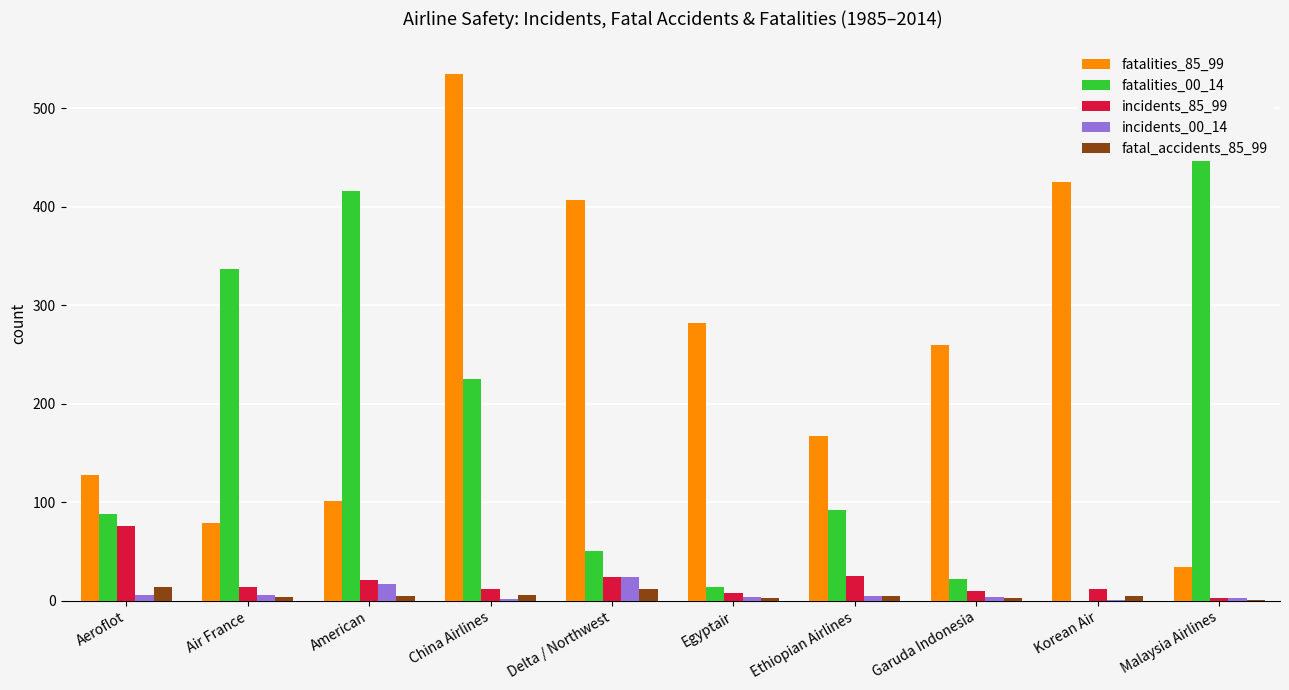

What is the lowest value of the incidents_85_99 series?

3